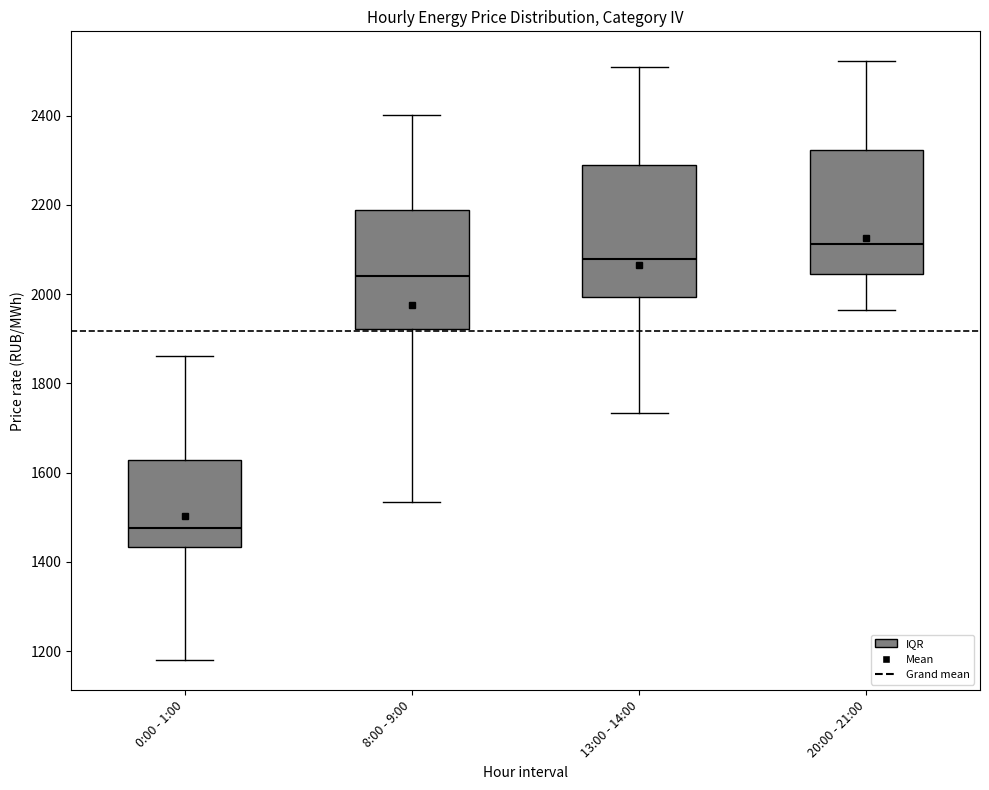

Reading left to right, read every box against the y-axis: the position of its median line, the range the box covers, and the ends of its whiskers. The values are not printed on the chart, so give them approximately, as read against the axis.

0:00 - 1:00: median 1480, box 1440 to 1620, whiskers 1180 to 1860
8:00 - 9:00: median 2040, box 1920 to 2180, whiskers 1540 to 2400
13:00 - 14:00: median 2080, box 2000 to 2280, whiskers 1740 to 2500
20:00 - 21:00: median 2120, box 2040 to 2320, whiskers 1960 to 2520